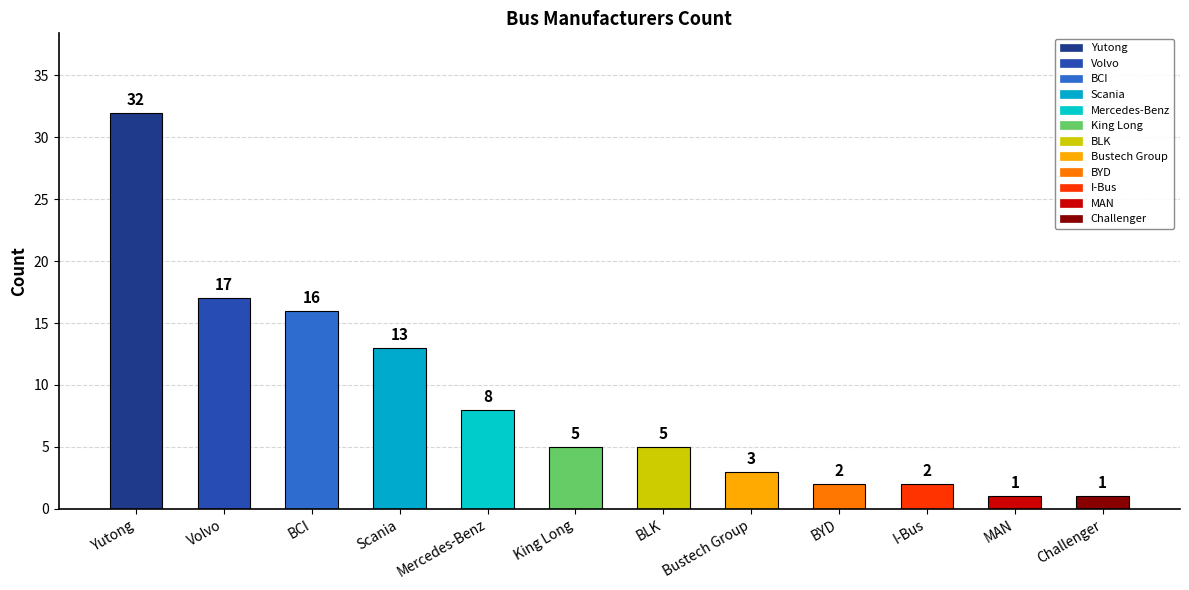

Reading right to left, list all the values displayed in this chart.

1	1	2	2	3	5	5	8	13	16	17	32